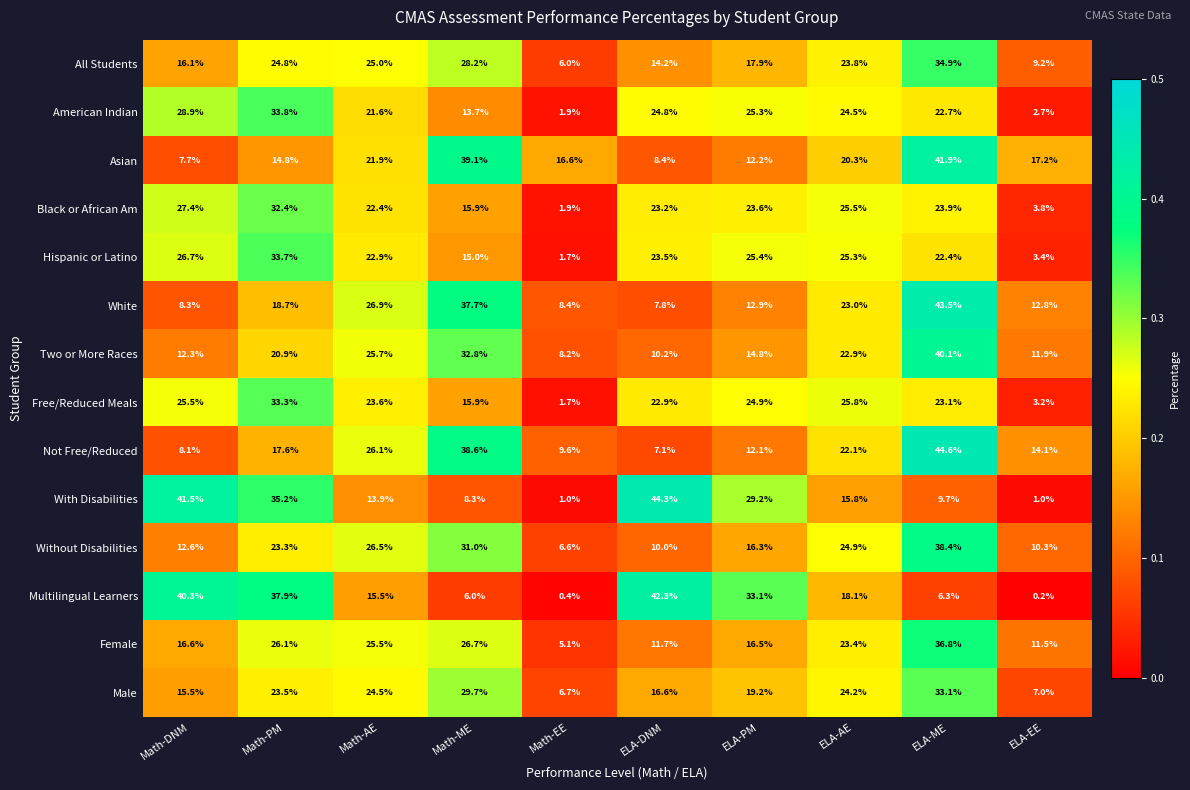

True or false: Black or African Am has a value of 36.9 at ELA-PM.

False